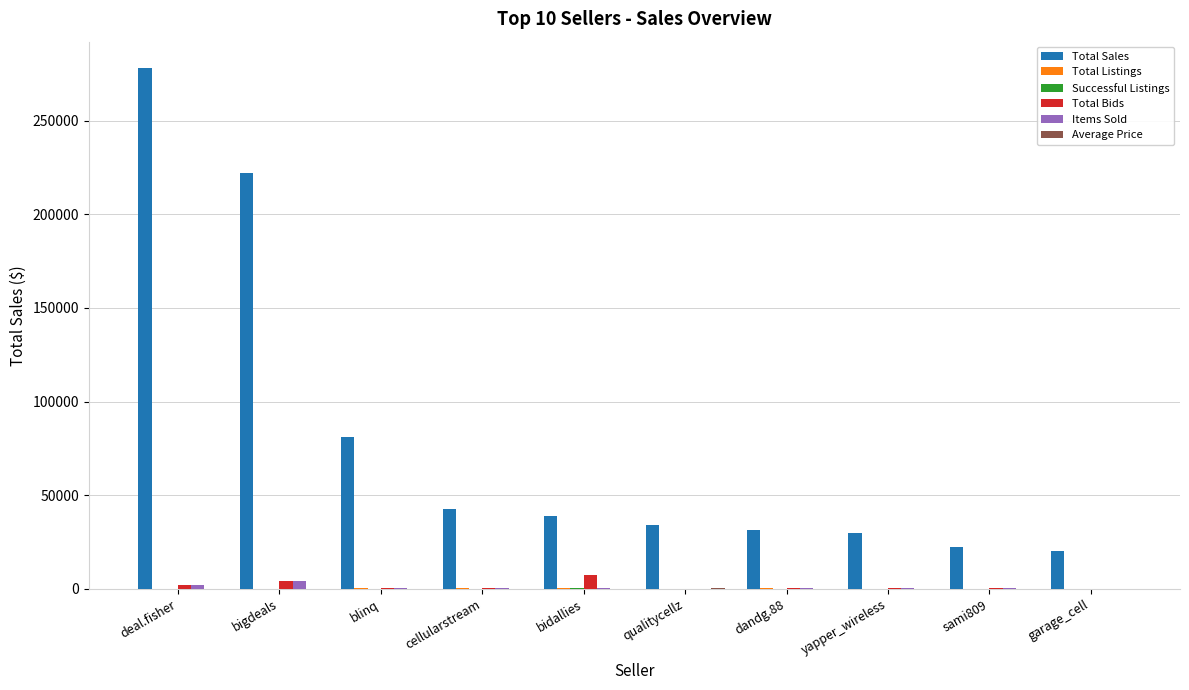

Which series changed the most between dandg.88 and sami809?

Total Sales